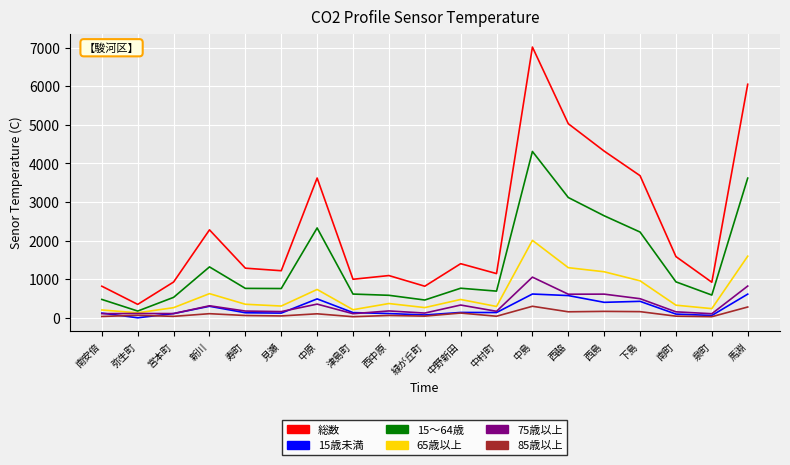

What is the difference between the second highest and second lowest values in the 総数 series?

5227